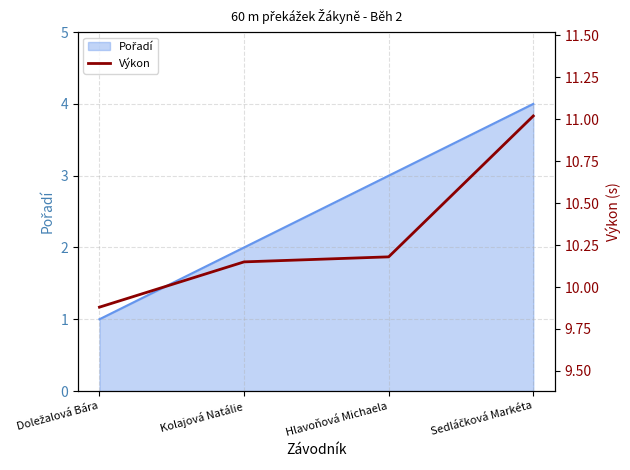

At which label does the data first exceed 10?

Kolajová Natálie